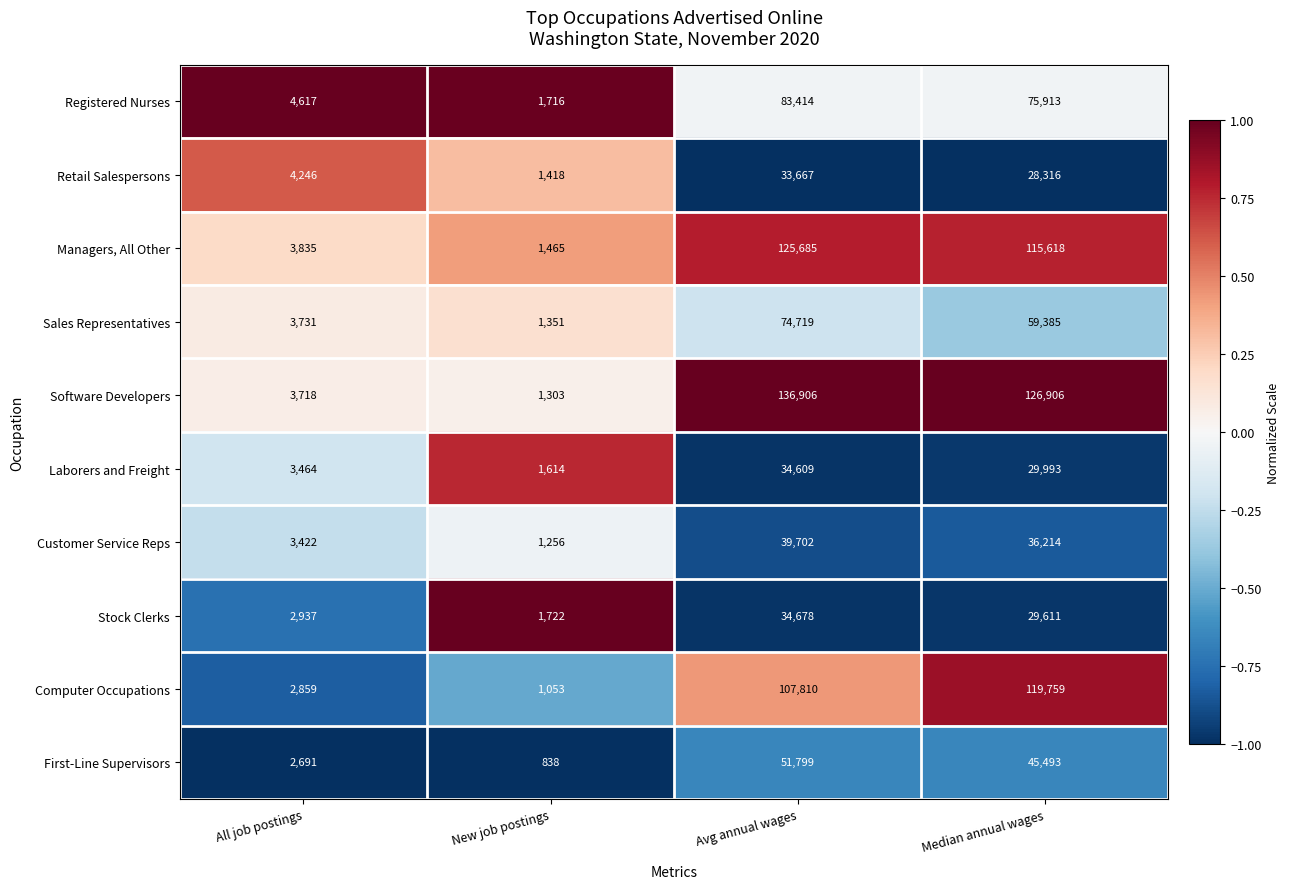

What is the sum of all Stock Clerks values?

68948